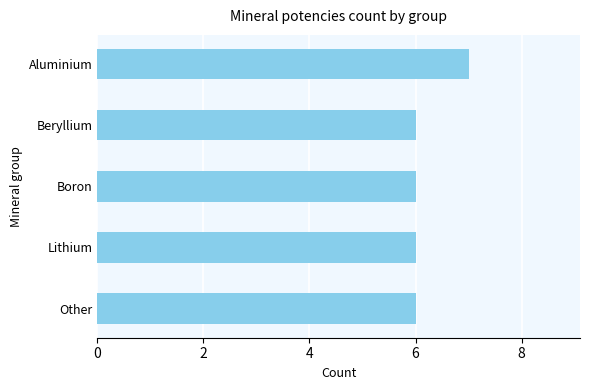

What is the approximate value at Lithium?

6